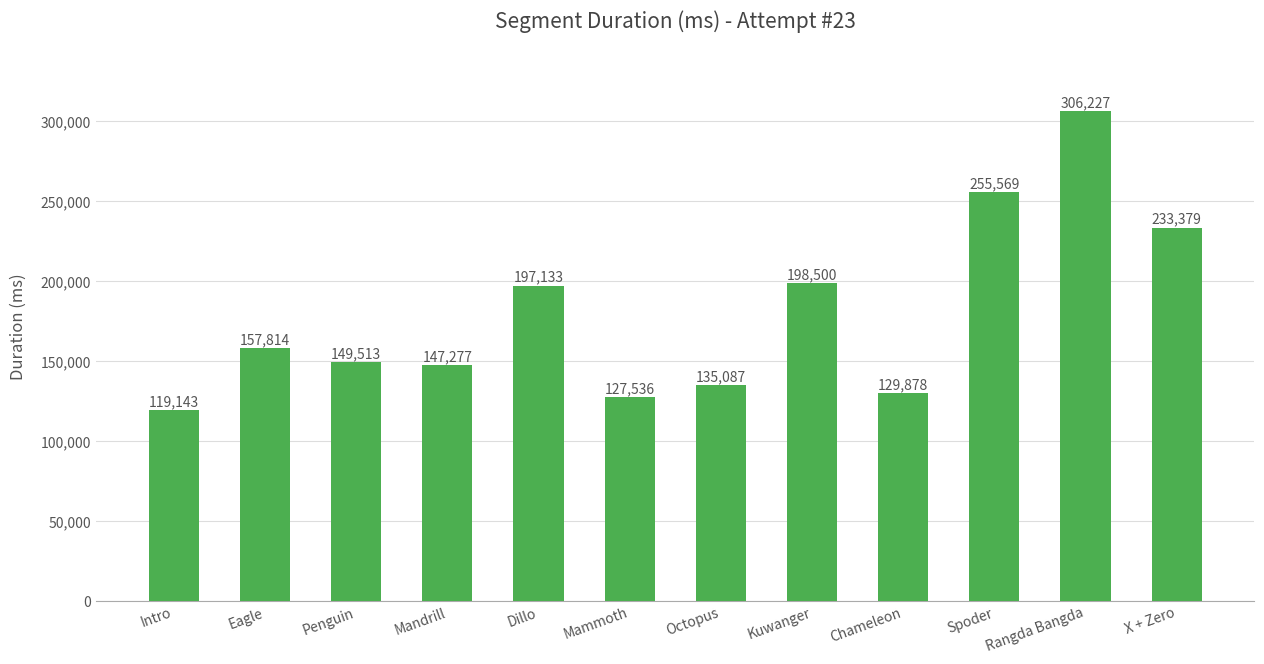

What is the minimum value shown in the chart?

119143